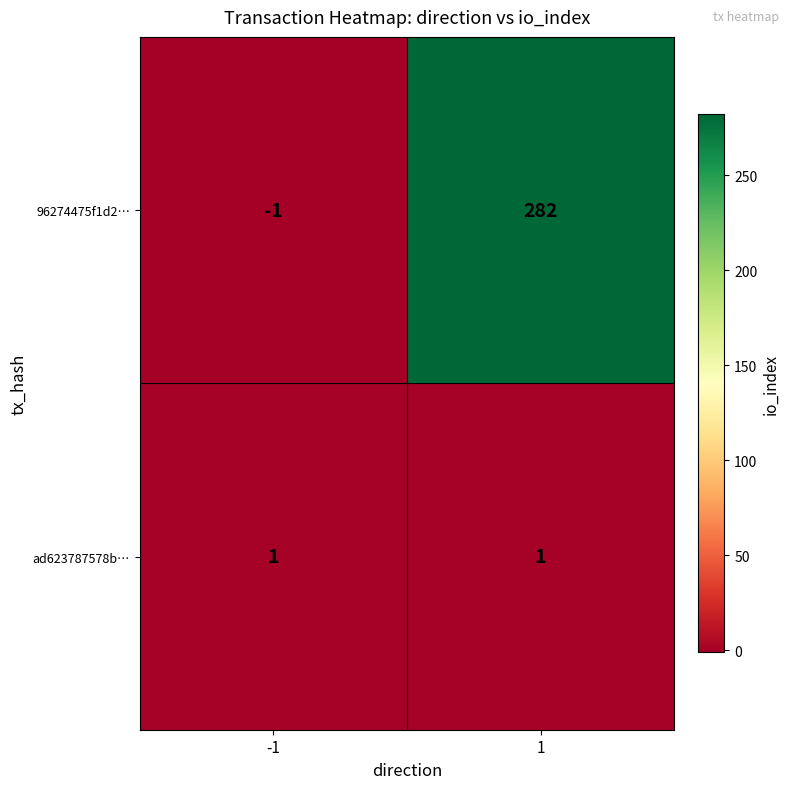

True or false: 96274475f1d2… has a value of 438 at 1.

False